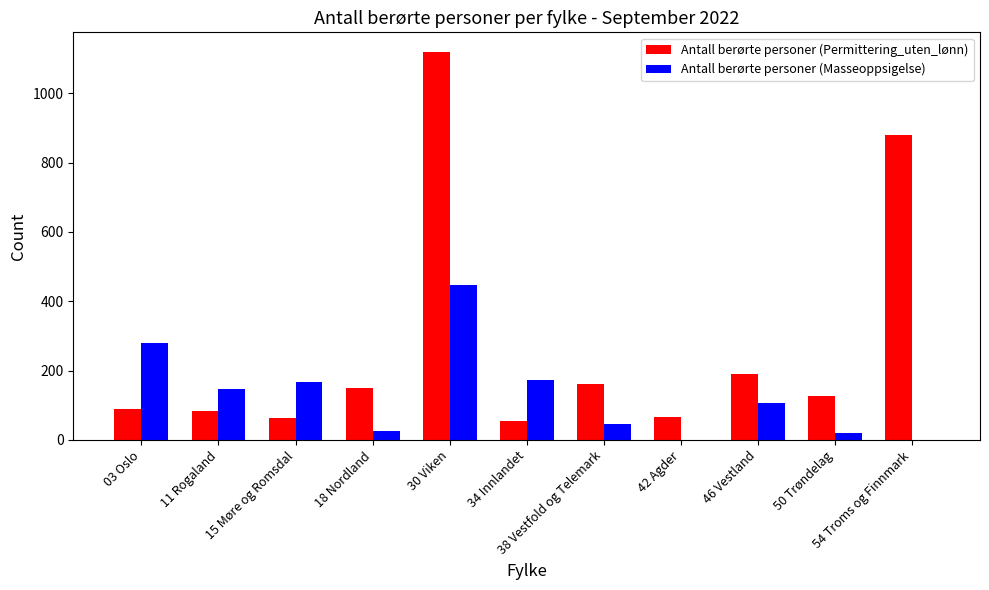

At which category is the sum across all series the highest?

30 Viken